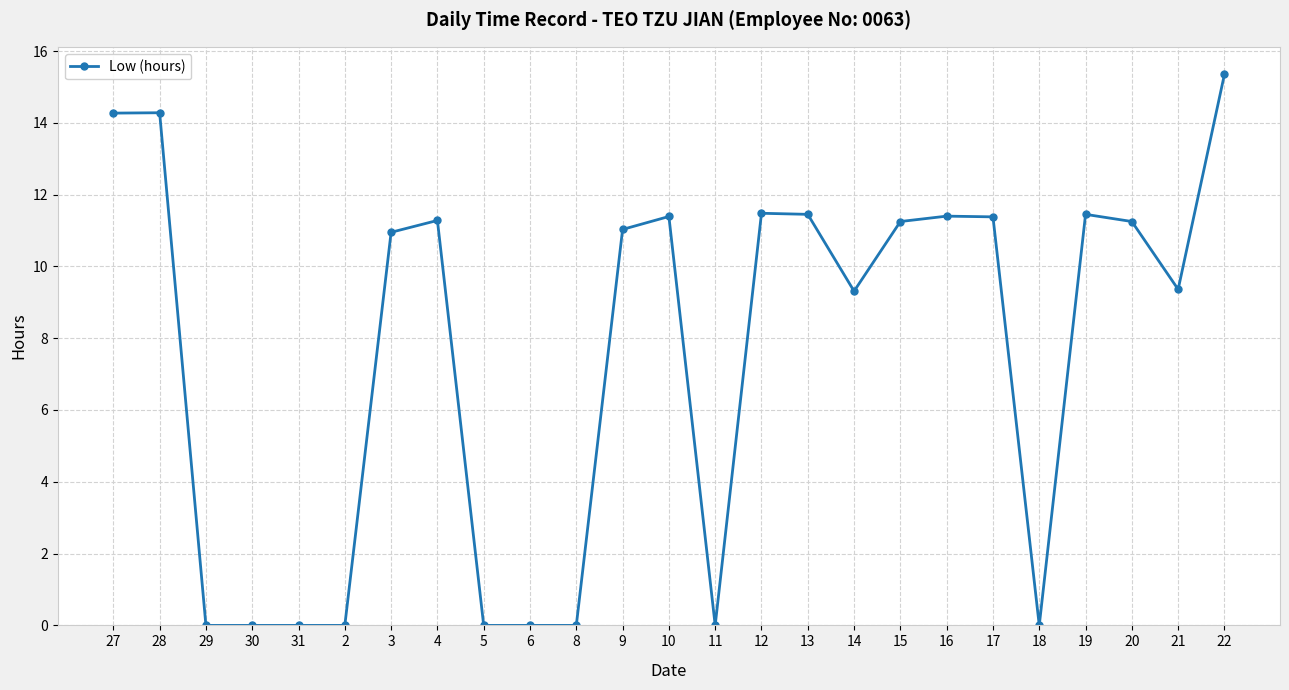

How many lines are shown in the chart?

1